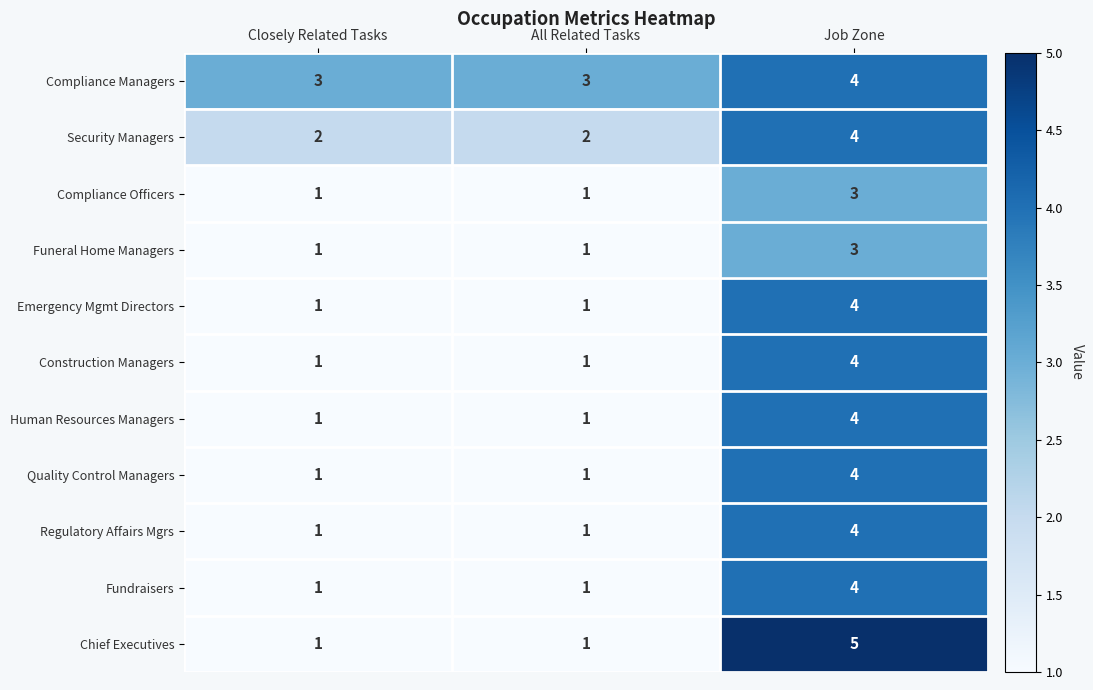

The value of Compliance Officers at Closely Related Tasks is 1. True or false?

True